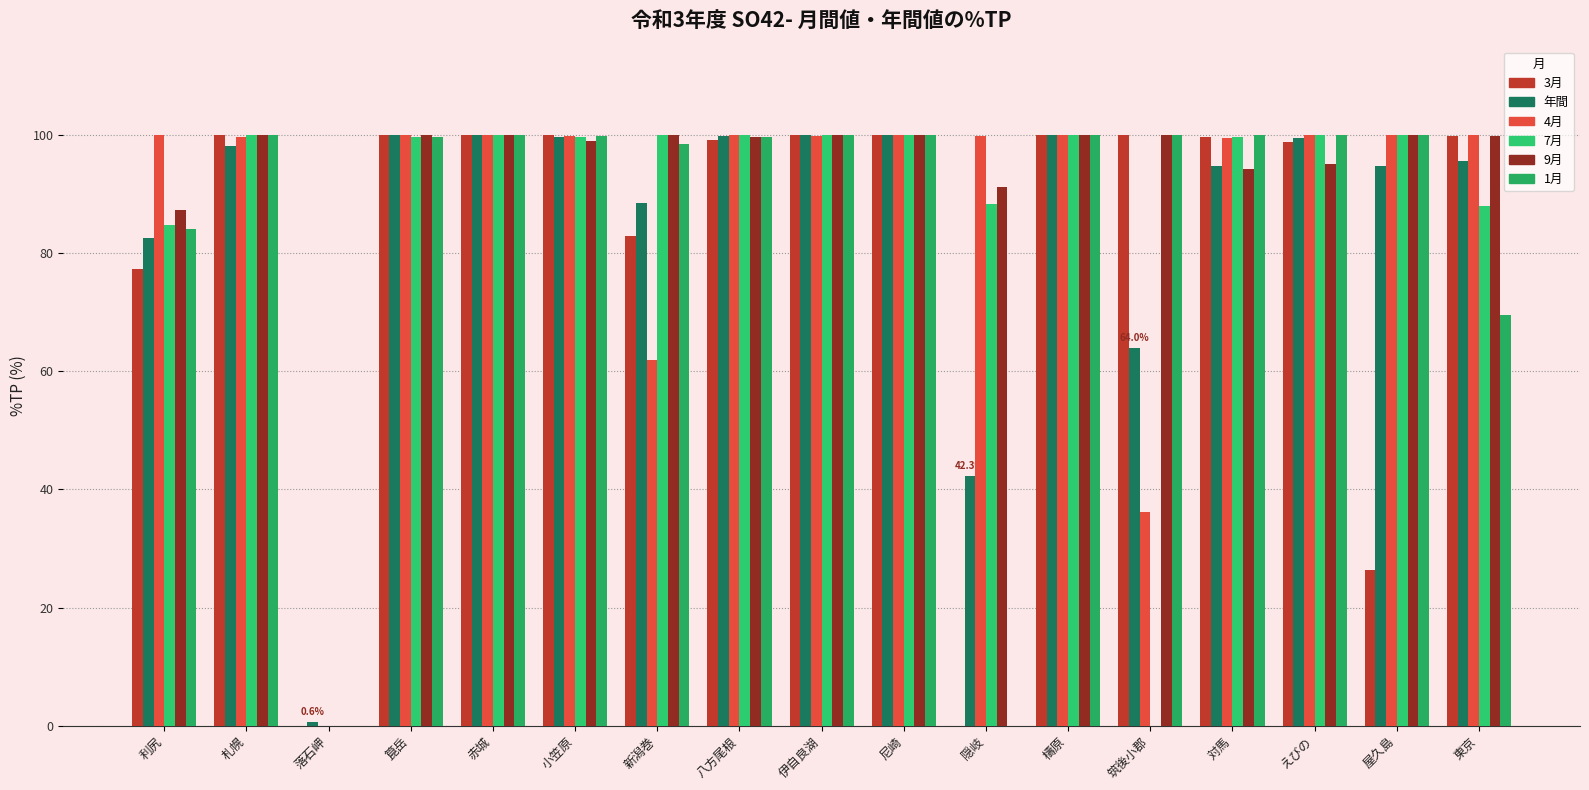

Reading right to left, extract all data points from this chart.

3月: 99.8	26.3	98.9	99.6	100.0	100.0	0.0	100.0	100.0	99.2	82.9	100.0	100.0	100.0	0.0	100.0	77.4
年間: 95.7	94.8	99.6	94.8	64.0	100.0	42.3	100.0	100.0	99.9	88.4	99.7	100.0	99.9	0.6	98.1	82.5
4月: 100.0	100.0	100.0	99.5	36.2	100.0	99.8	100.0	99.8	100.0	62.0	99.8	100.0	100.0	0.0	99.6	100.0
7月: 88.0	100.0	100.0	99.6	0.0	100.0	88.4	100.0	100.0	100.0	100.0	99.6	100.0	99.7	0.0	100.0	84.7
9月: 99.8	100.0	95.1	94.3	100.0	100.0	91.3	100.0	100.0	99.7	100.0	99.0	100.0	100.0	0.0	100.0	87.3
1月: 69.5	100.0	100.0	100.0	100.0	100.0	0.0	100.0	99.9	99.6	98.6	99.8	100.0	99.7	0.0	100.0	84.1